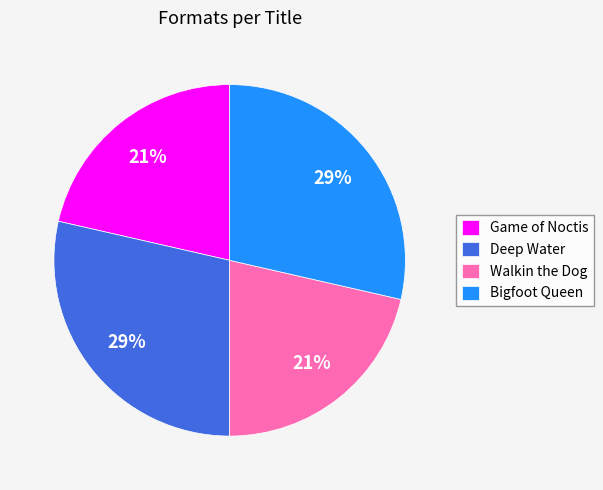

The Bigfoot Queen slice represents 29% of the pie. True or false?

True